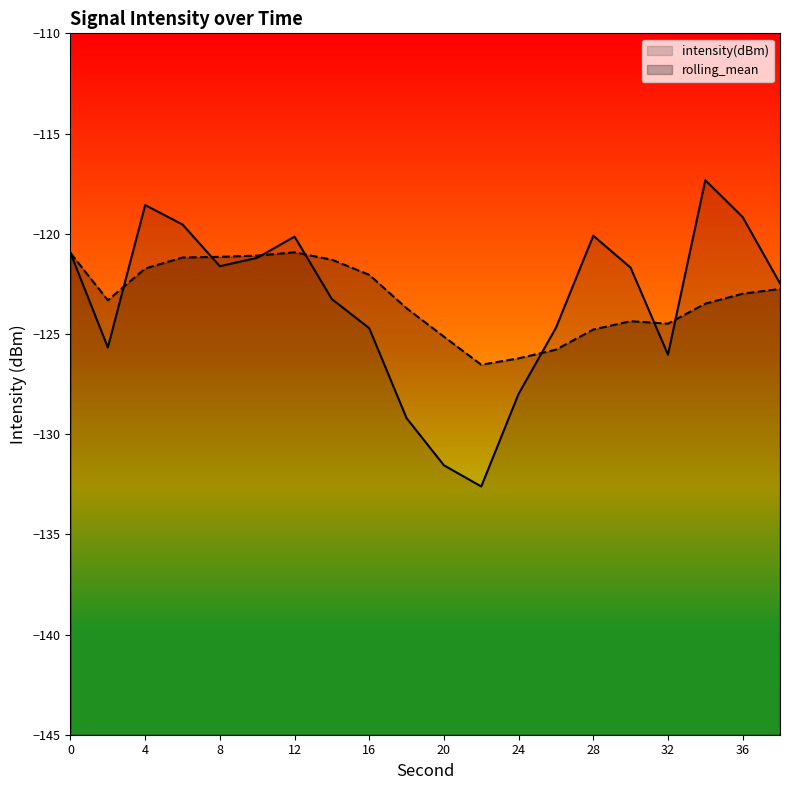

Which category has the highest value in the intensity(dBm) series?

34